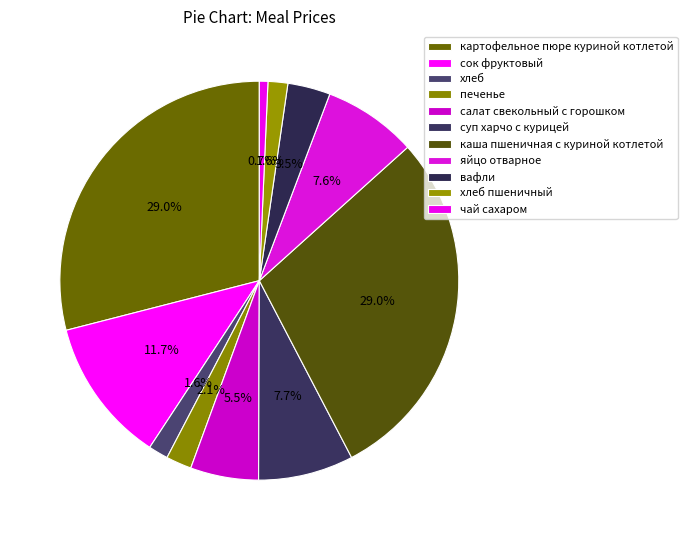

How many slices are in this pie chart?

11